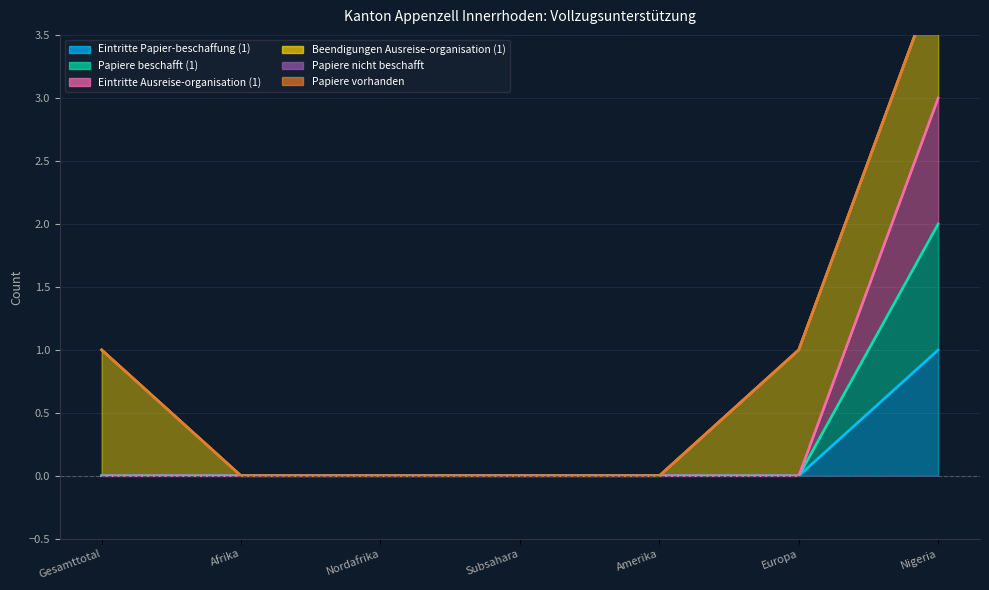

How many data points in Eintritte Papier-beschaffung (1) are above 0?

1